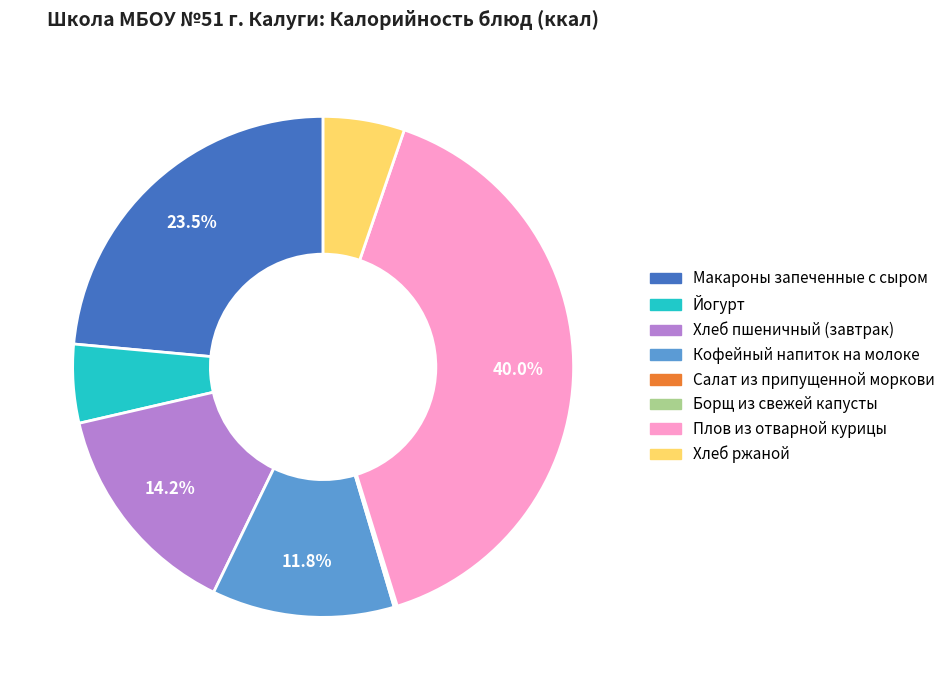

Is it true that Йогурт is 5% of the pie?

True